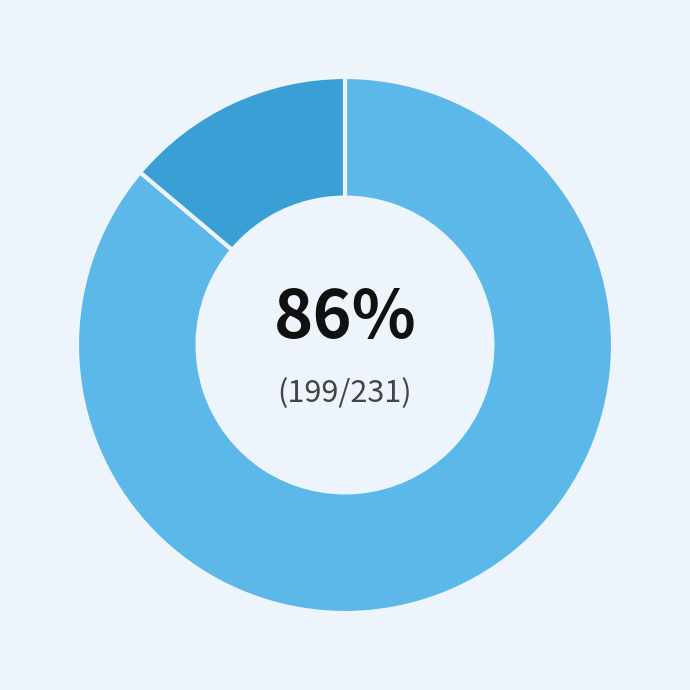

To the nearest percent, what is the average slice percentage?

50%